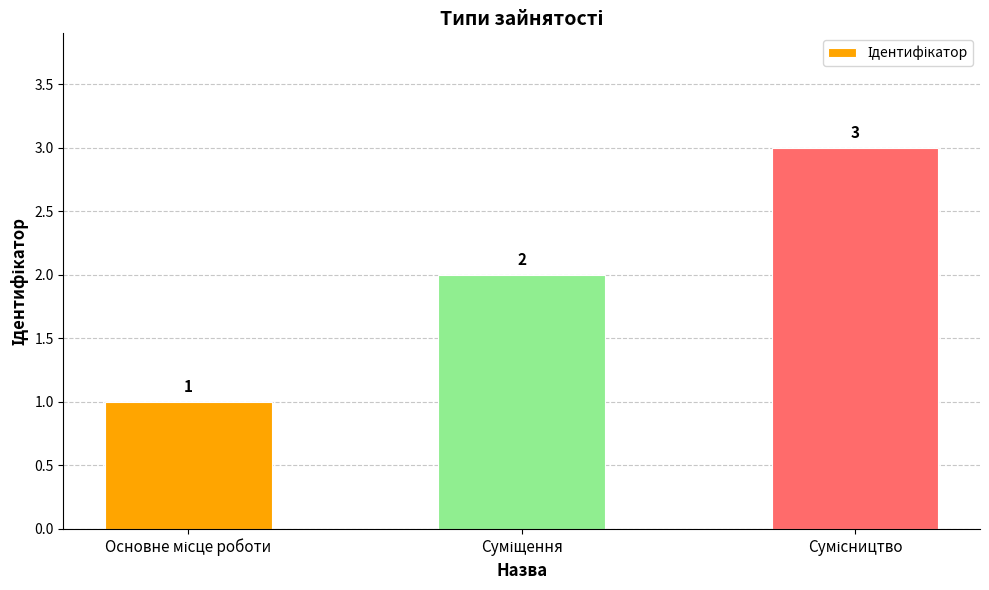

How many distinct data groups are displayed?

1